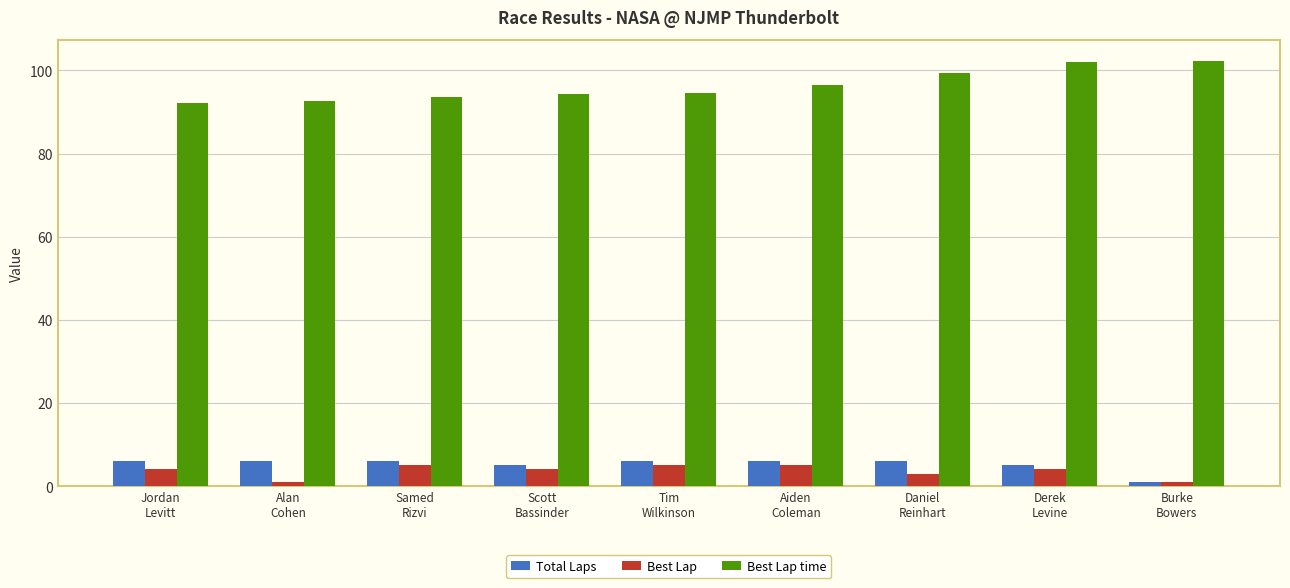

Which series has the largest total across all categories?

Best Lap time